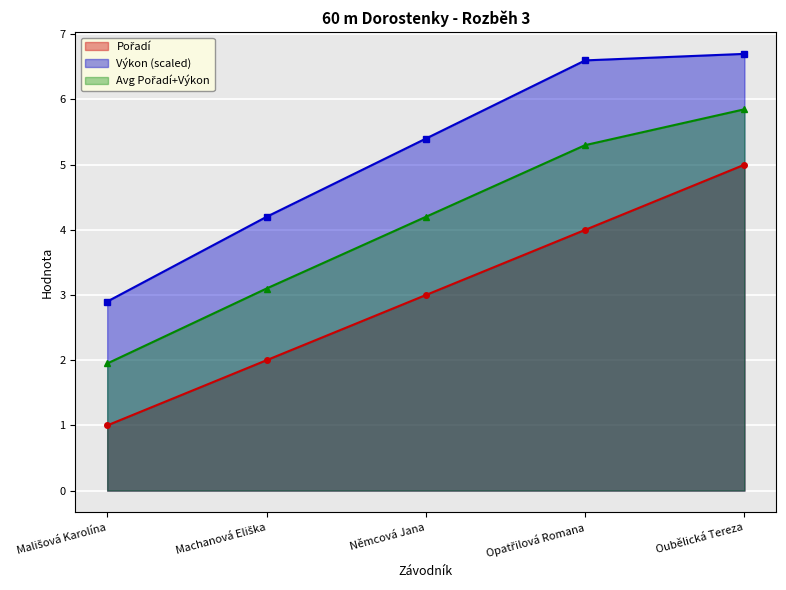

What is the maximum value for Výkon?

6.7